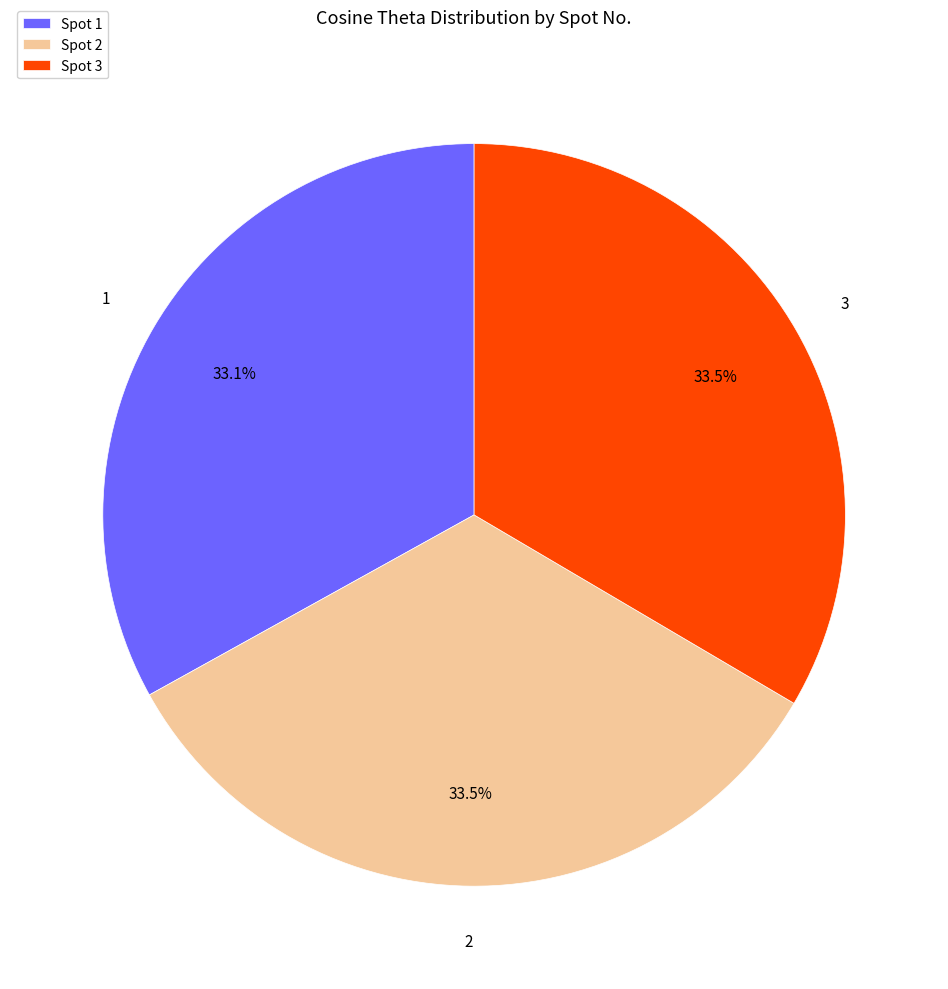

Do 1 and 2 together represent more than half of the pie?

Yes